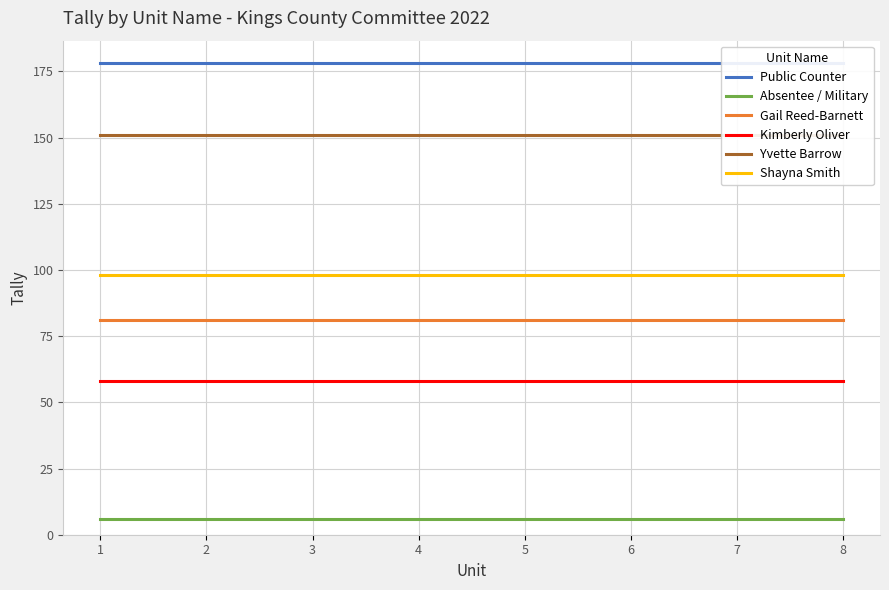

What are all the series names shown in the legend?

Public Counter, Absentee / Military, Gail Reed-Barnett, Kimberly Oliver, Yvette Barrow, Shayna Smith